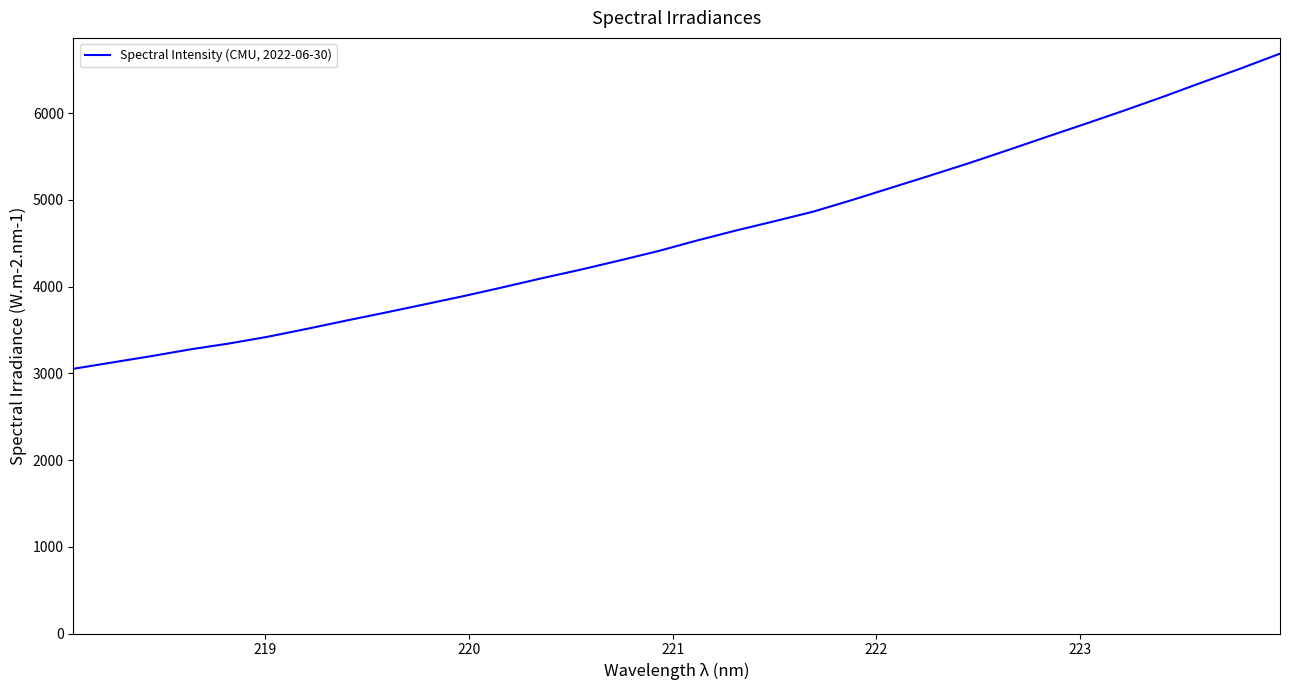

What is the smallest value displayed?

3053.0